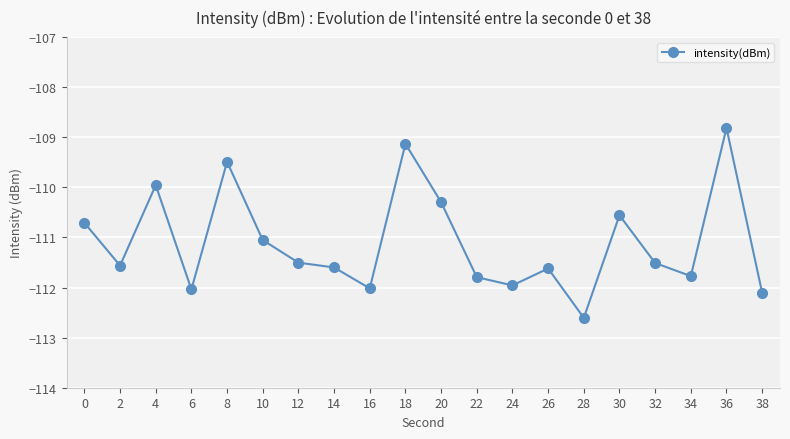

Reading right to left, what are all the values shown in this chart?

38=-112.1	36=-108.8	34=-111.8	32=-111.5	30=-110.6	28=-112.6	26=-111.6	24=-112.0	22=-111.8	20=-110.3	18=-109.1	16=-112.0	14=-111.6	12=-111.5	10=-111.1	8=-109.5	6=-112.0	4=-110.0	2=-111.6	0=-110.7